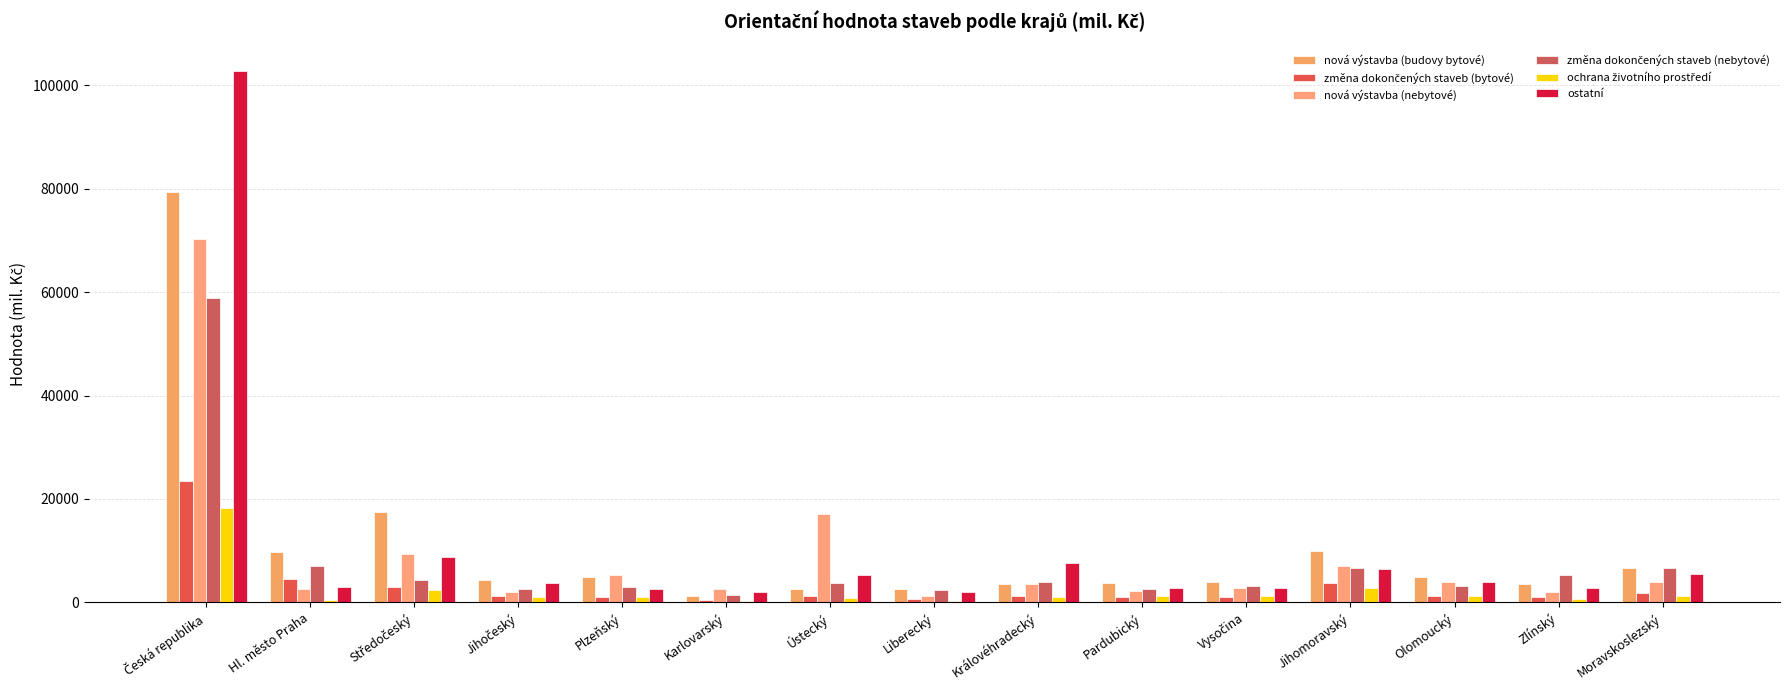

What is the maximum value for změna dokončených staveb (nebytové)?

58864